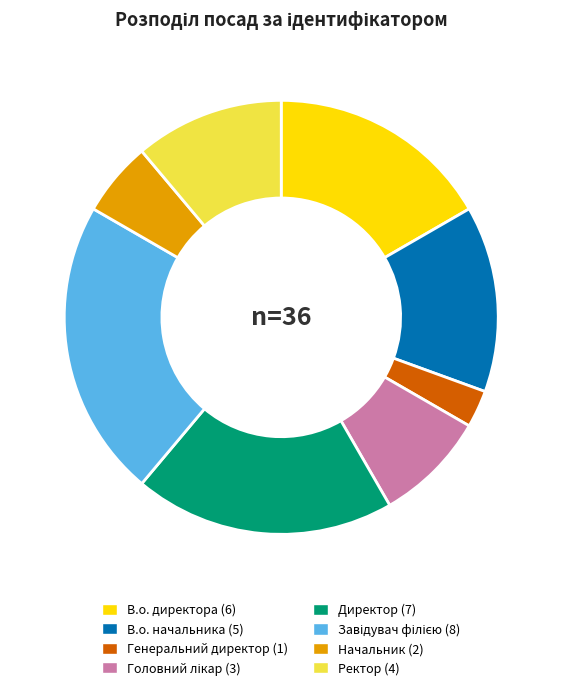

How many slices are in this pie chart?

8